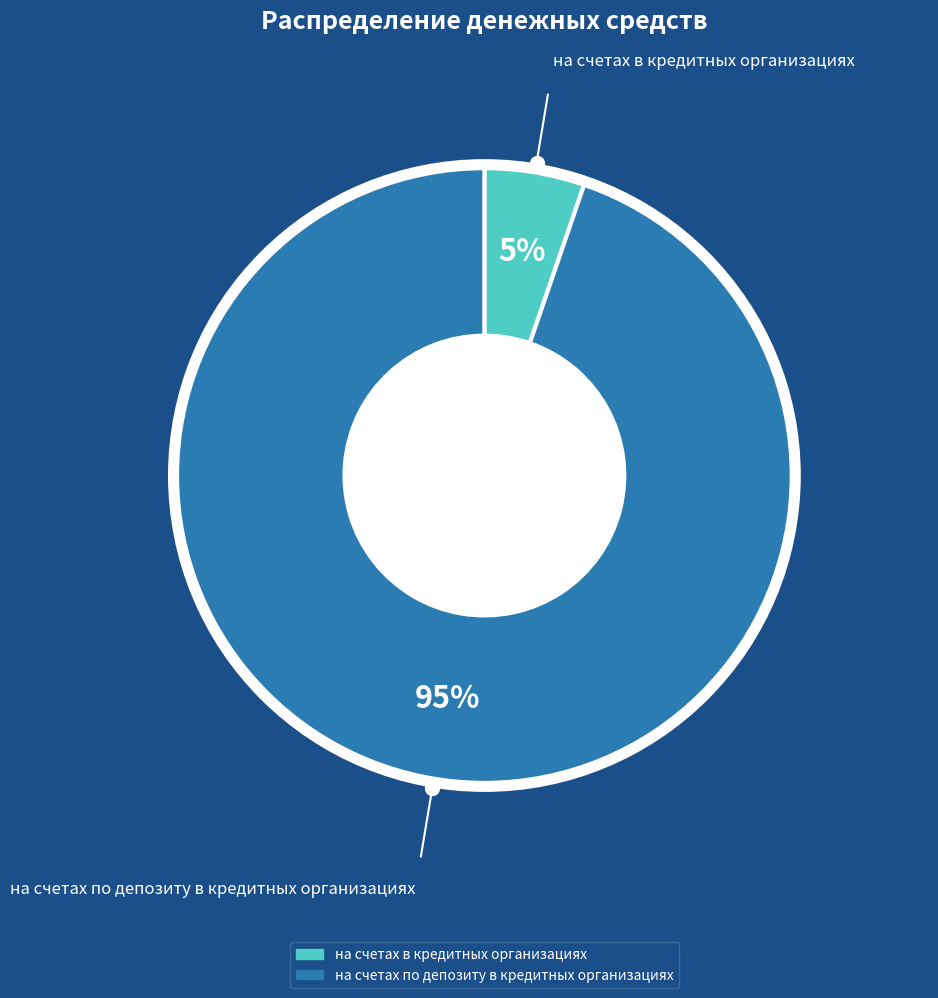

Is it true that на счетах по депозиту в кредитных организациях is 99% of the pie?

False